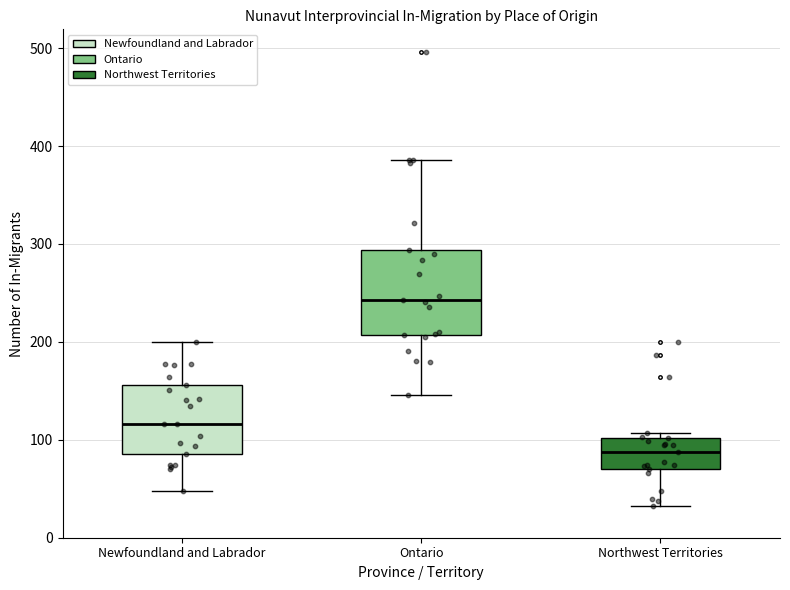

Reading left to right, transcribe this box plot: for each box, give where its median line is, the range the box spans, and where its two whiskers end, as read against the y-axis. The values are not printed on the chart, so give them approximately, as read against the axis.

Newfoundland and Labrador: median 120, box 90 to 160, whiskers 50 to 200
Ontario: median 240, box 210 to 290, whiskers 150 to 390
Northwest Territories: median 90, box 70 to 100, whiskers 30 to 110